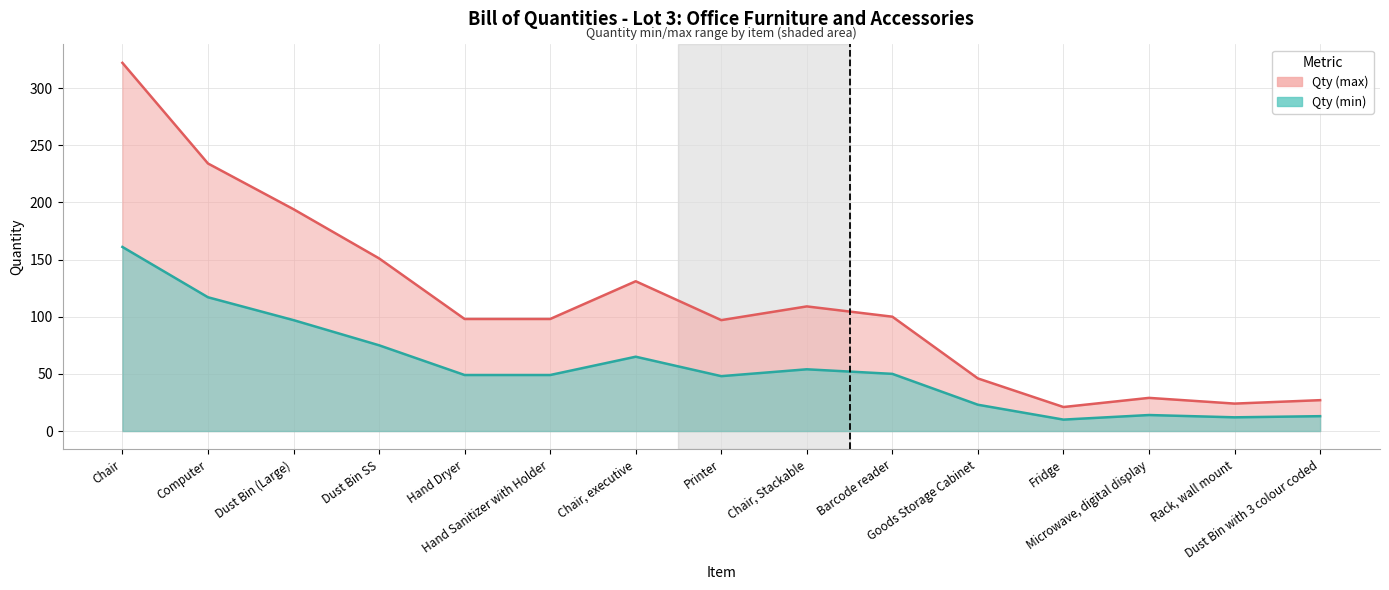

The Qty (max) series shows 96 at Dust Bin SS. True or false?

False